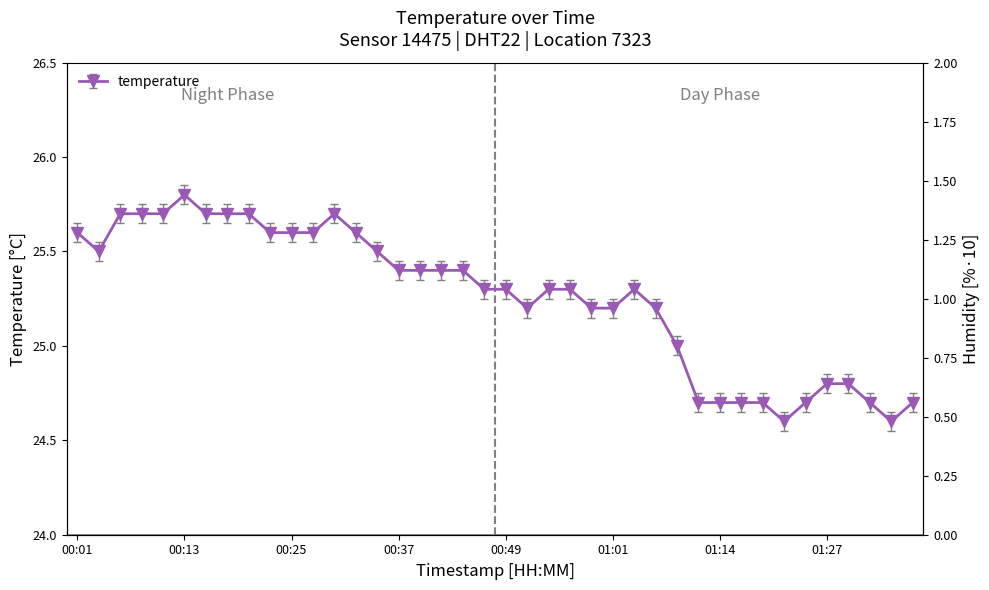

Rank the categories by value from highest to lowest.

00:13, 00:05, 00:08, 00:10, 00:15, 00:18, 00:20, 00:30, 00:01, 00:22, 00:25, 00:27, 00:32, 00:03, 00:35, 00:37, 00:39, 00:42, 00:44, 00:47, 00:49, 00:54, 00:57, 01:04, 00:52, 00:59, 01:01, 01:06, 01:09, 01:27, 01:30, 01:11, 01:14, 01:16, 01:19, 01:25, 01:32, 01:37, 01:21, 01:34